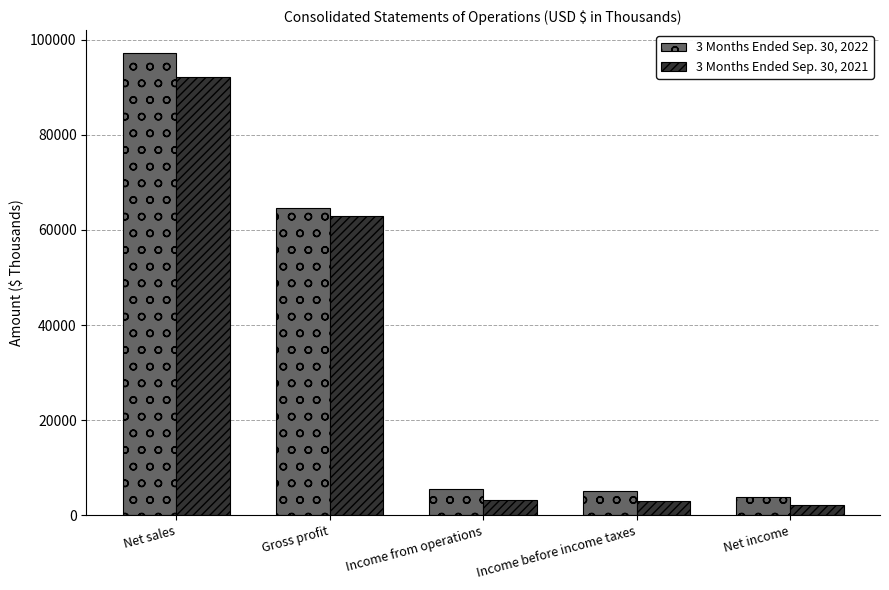

What is the spread (max minus min) of values at Net sales?

4914